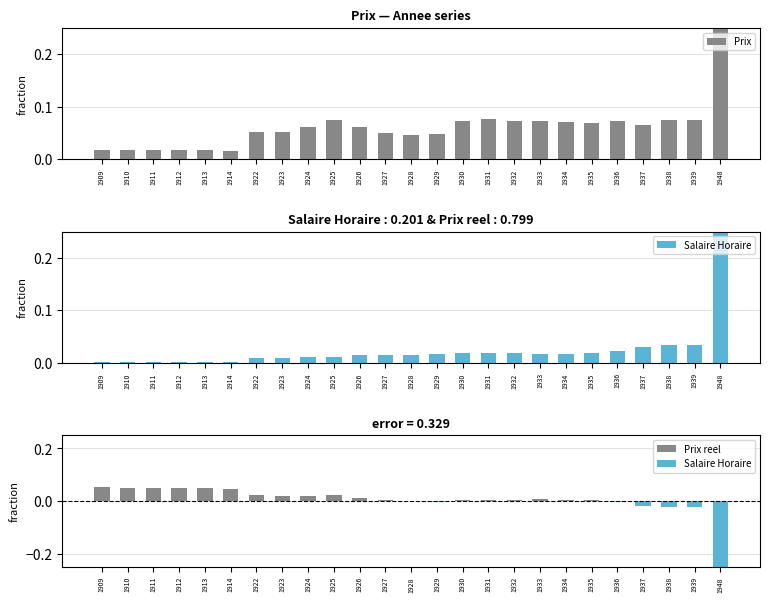

How many data points does each series have?

25